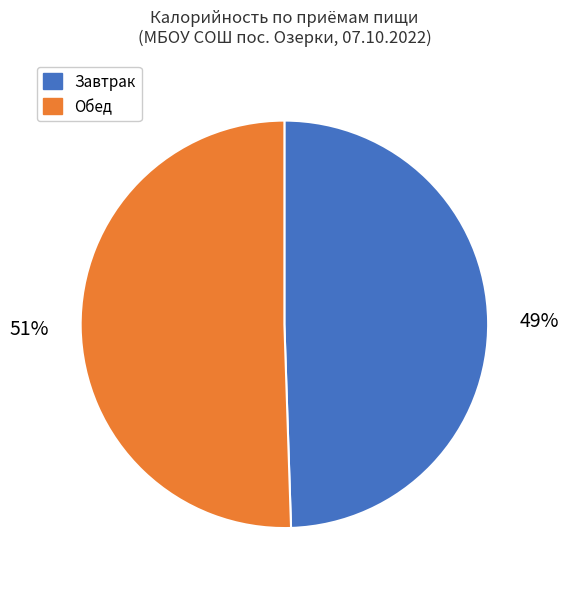

Does any single category account for the majority?

Yes